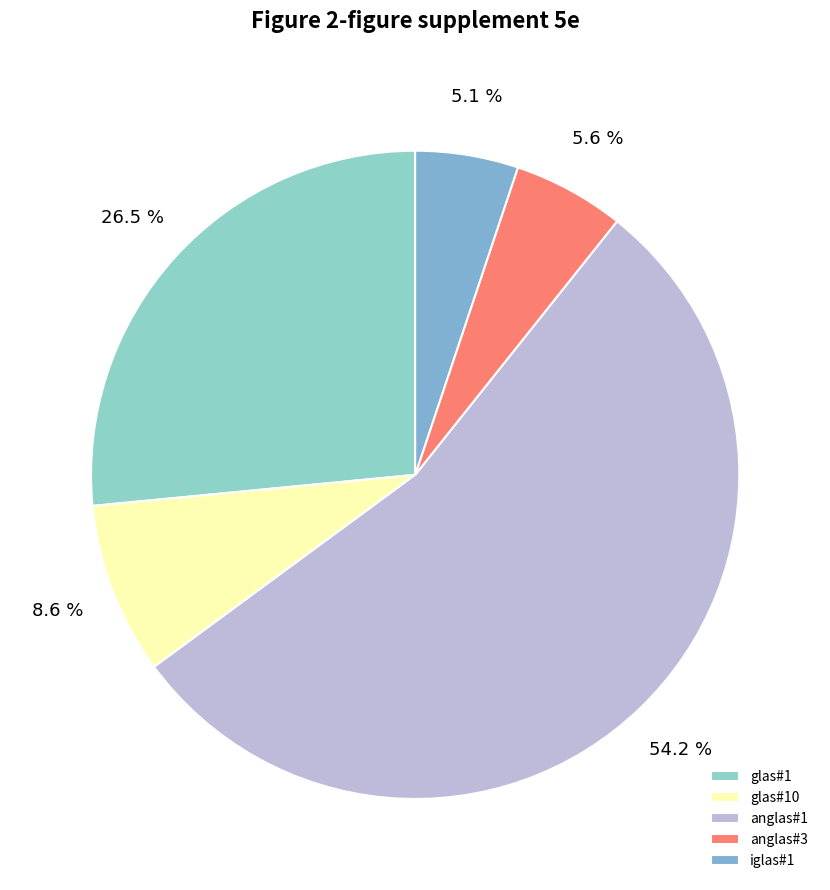

Rank the categories by value from highest to lowest.

anglas#1, glas#1, glas#10, anglas#3, iglas#1